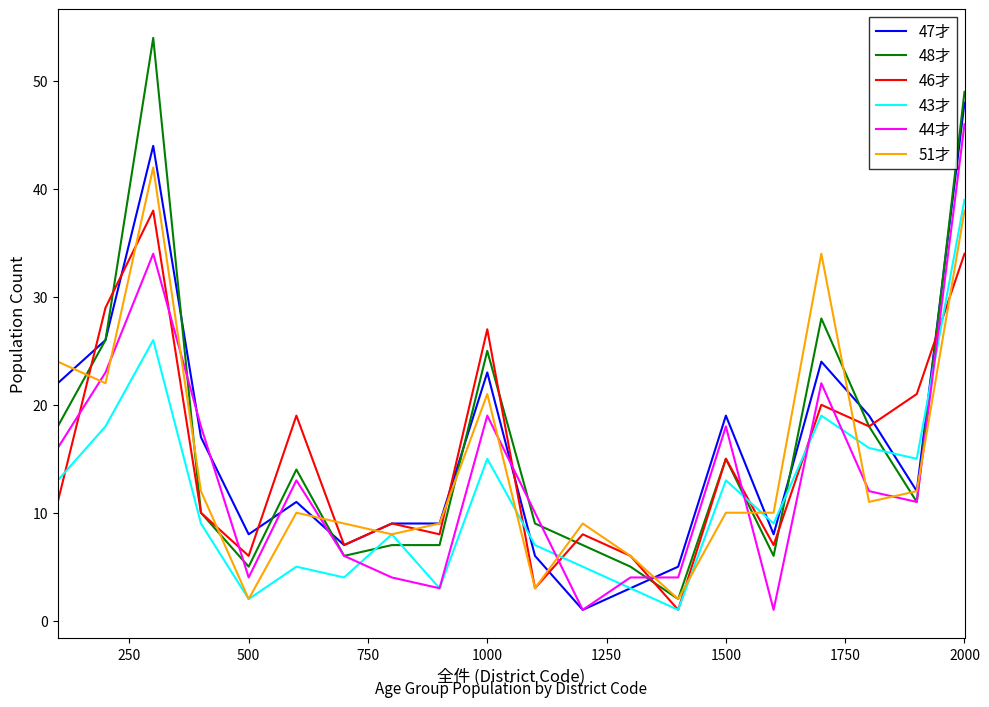

After their last crossing, which series has the higher values: 51才 or 44才?

44才